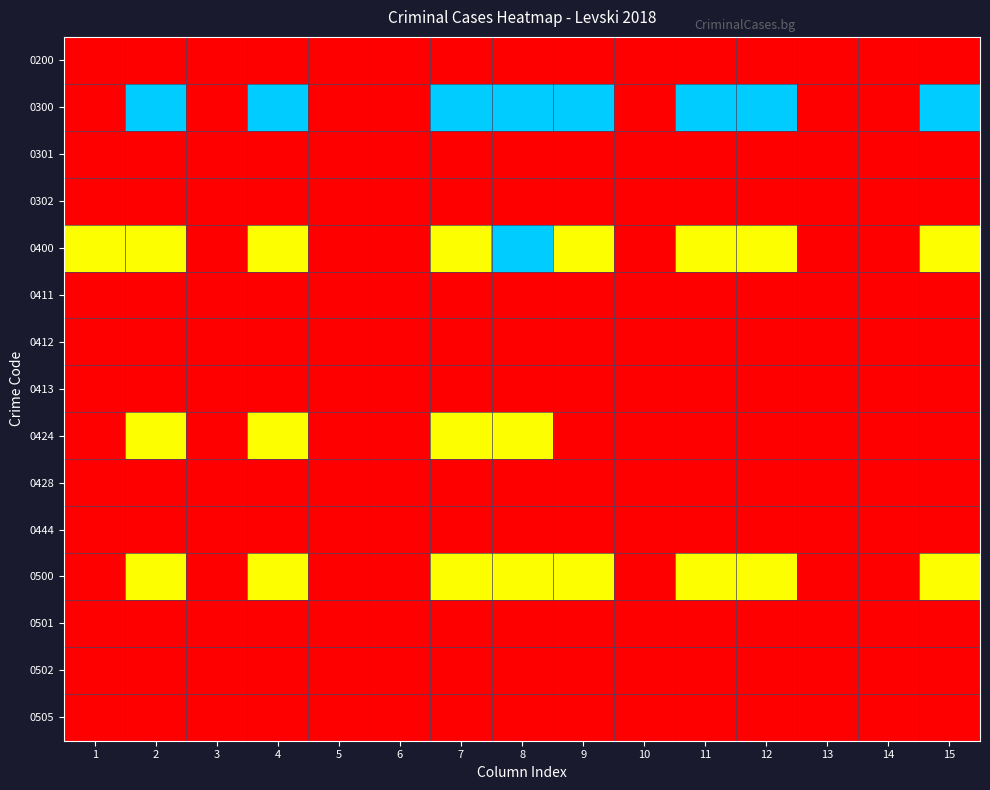

Reading left to right, extract all data points from this chart.

0200: 1=0	2=0	3=0	4=0	5=0	6=0	7=0	8=0	9=0	10=0	11=0	12=0	13=0	14=0	15=0
0300: 1=0	2=2	3=0	4=2	5=0	6=0	7=2	8=2	9=2	10=0	11=2	12=2	13=0	14=0	15=2
0301: 1=0	2=0	3=0	4=0	5=0	6=0	7=0	8=0	9=0	10=0	11=0	12=0	13=0	14=0	15=0
0302: 1=0	2=0	3=0	4=0	5=0	6=0	7=0	8=0	9=0	10=0	11=0	12=0	13=0	14=0	15=0
0400: 1=1	2=1	3=0	4=1	5=0	6=0	7=1	8=2	9=1	10=0	11=1	12=1	13=0	14=0	15=1
0411: 1=0	2=0	3=0	4=0	5=0	6=0	7=0	8=0	9=0	10=0	11=0	12=0	13=0	14=0	15=0
0412: 1=0	2=0	3=0	4=0	5=0	6=0	7=0	8=0	9=0	10=0	11=0	12=0	13=0	14=0	15=0
0413: 1=0	2=0	3=0	4=0	5=0	6=0	7=0	8=0	9=0	10=0	11=0	12=0	13=0	14=0	15=0
0424: 1=0	2=1	3=0	4=1	5=0	6=0	7=1	8=1	9=0	10=0	11=0	12=0	13=0	14=0	15=0
0428: 1=0	2=0	3=0	4=0	5=0	6=0	7=0	8=0	9=0	10=0	11=0	12=0	13=0	14=0	15=0
0444: 1=0	2=0	3=0	4=0	5=0	6=0	7=0	8=0	9=0	10=0	11=0	12=0	13=0	14=0	15=0
0500: 1=0	2=1	3=0	4=1	5=0	6=0	7=1	8=1	9=1	10=0	11=1	12=1	13=0	14=0	15=1
0501: 1=0	2=0	3=0	4=0	5=0	6=0	7=0	8=0	9=0	10=0	11=0	12=0	13=0	14=0	15=0
0502: 1=0	2=0	3=0	4=0	5=0	6=0	7=0	8=0	9=0	10=0	11=0	12=0	13=0	14=0	15=0
0505: 1=0	2=0	3=0	4=0	5=0	6=0	7=0	8=0	9=0	10=0	11=0	12=0	13=0	14=0	15=0